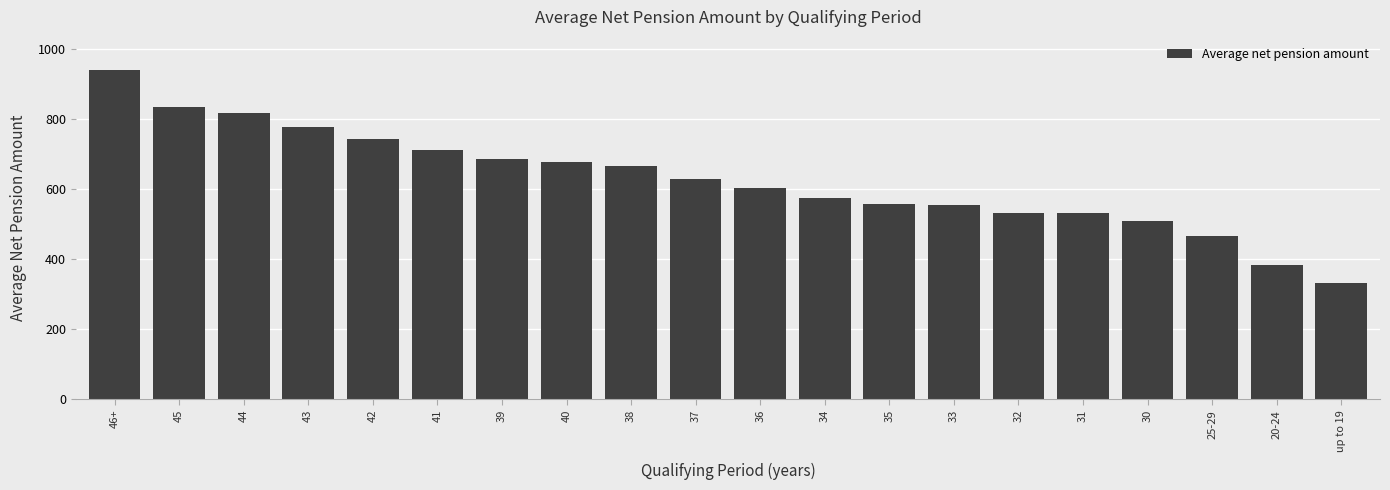

What is the sum of the values at 30 and 45?

1341.4